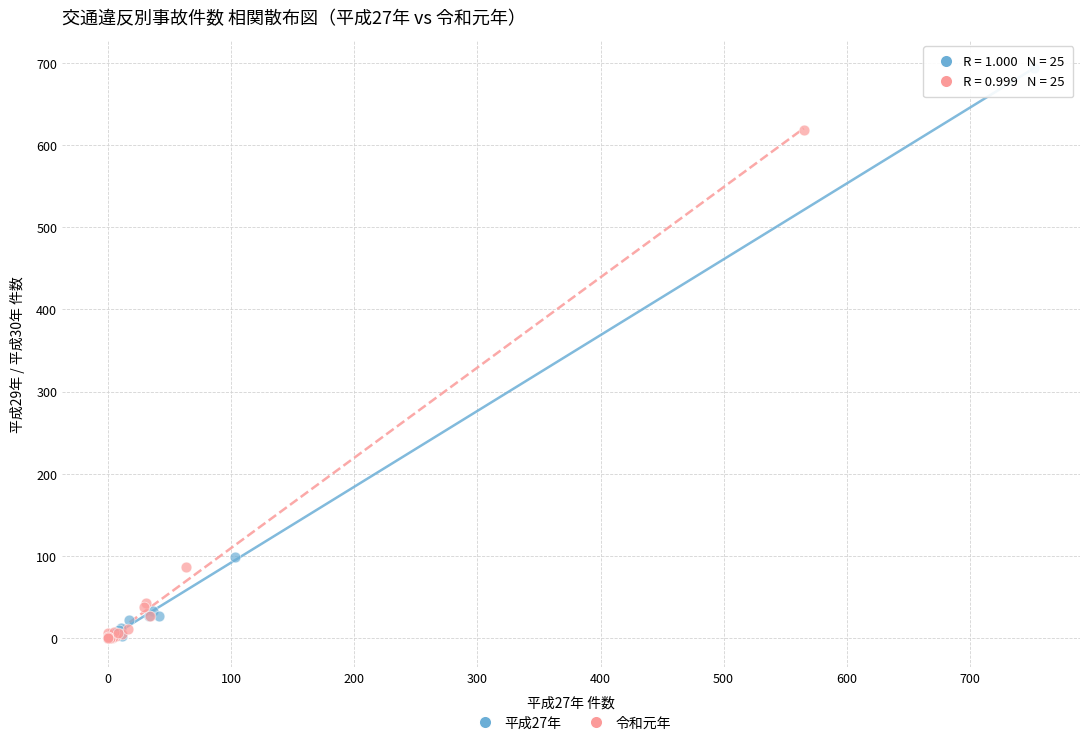

Which series has the largest Y range (max minus min)?

平成27年